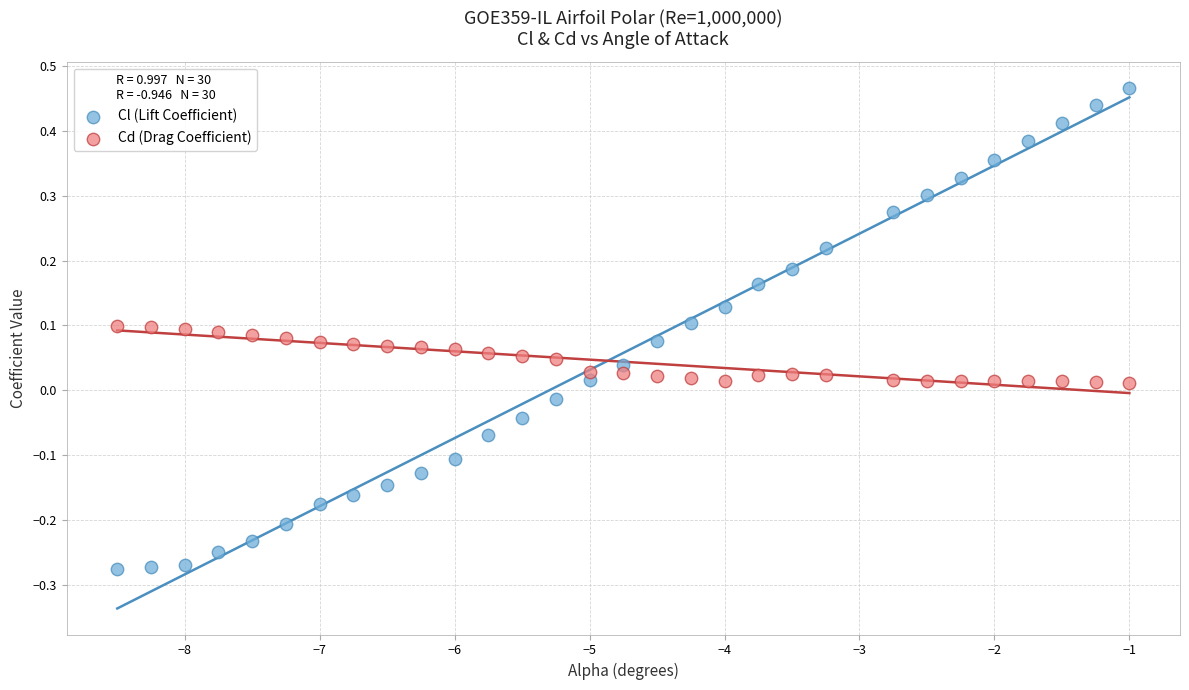

What are all the series names shown in the legend?

Cl (Lift Coefficient), Cd (Drag Coefficient)